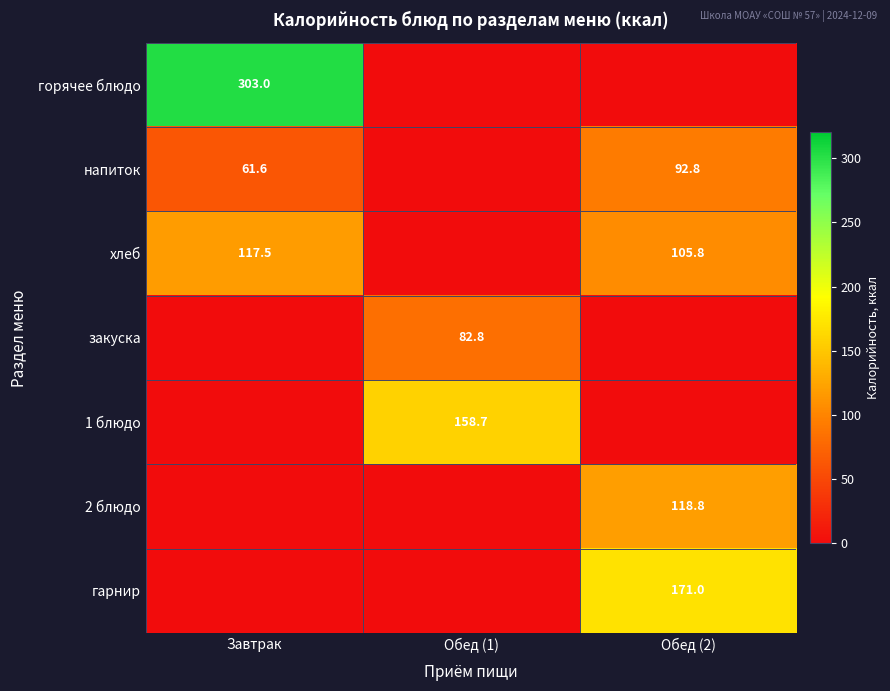

The горячее блюдо series shows 303.0 at Завтрак. True or false?

True